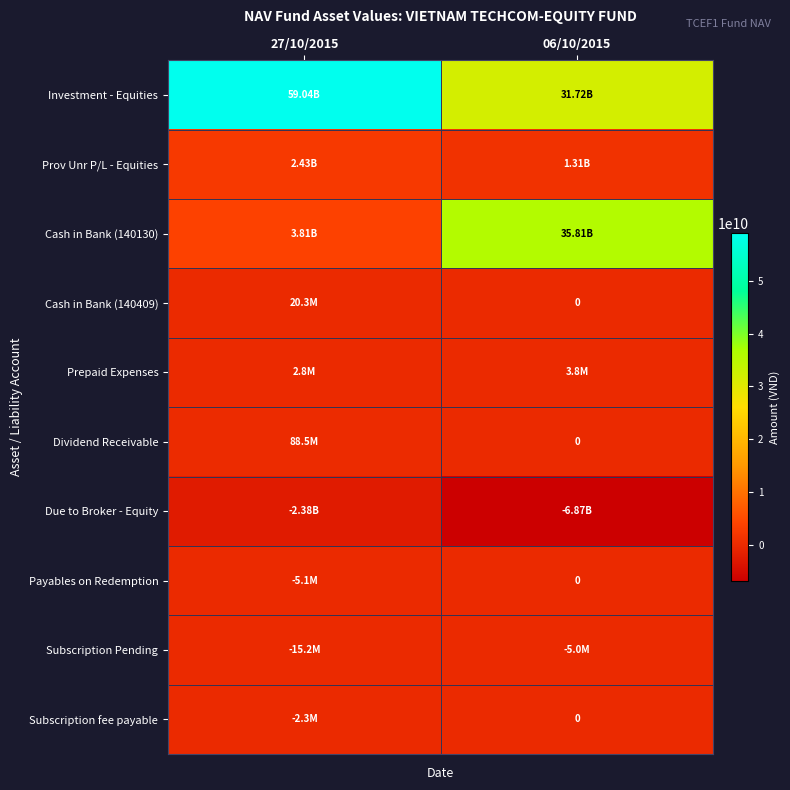

How many data points in Dividend Receivable are less than 88500000?

1